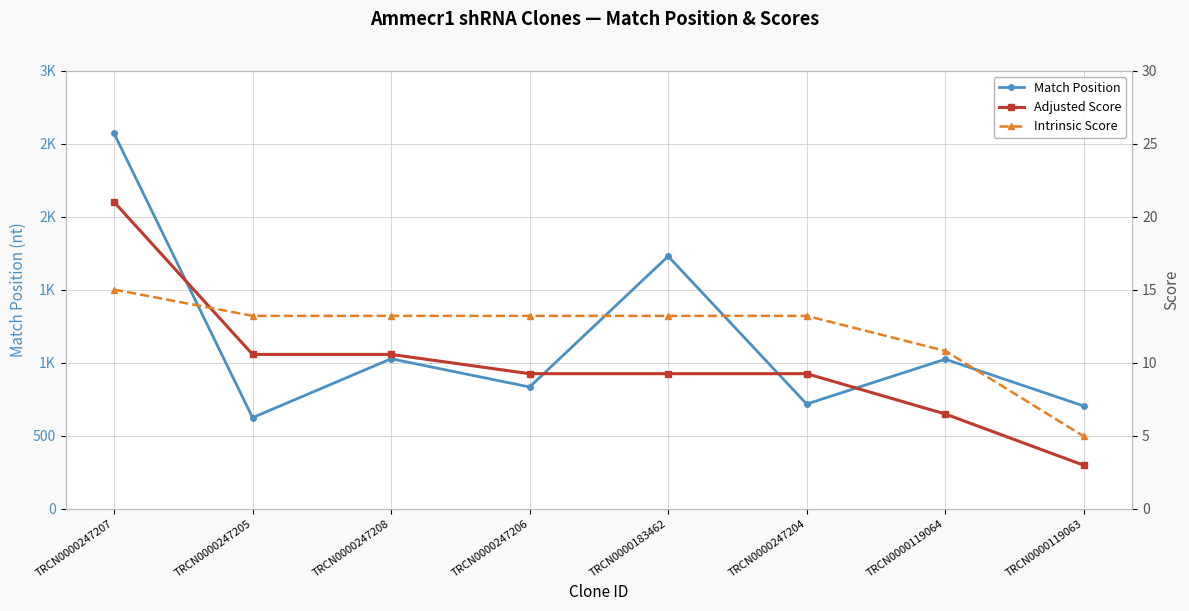

What is the sum of all Intrinsic Score values?

96.8